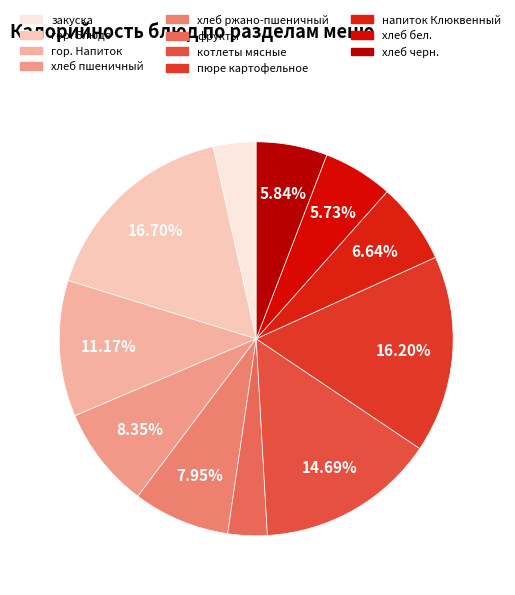

To the nearest percent, what is the difference between the largest and smallest slice percentages?

13%